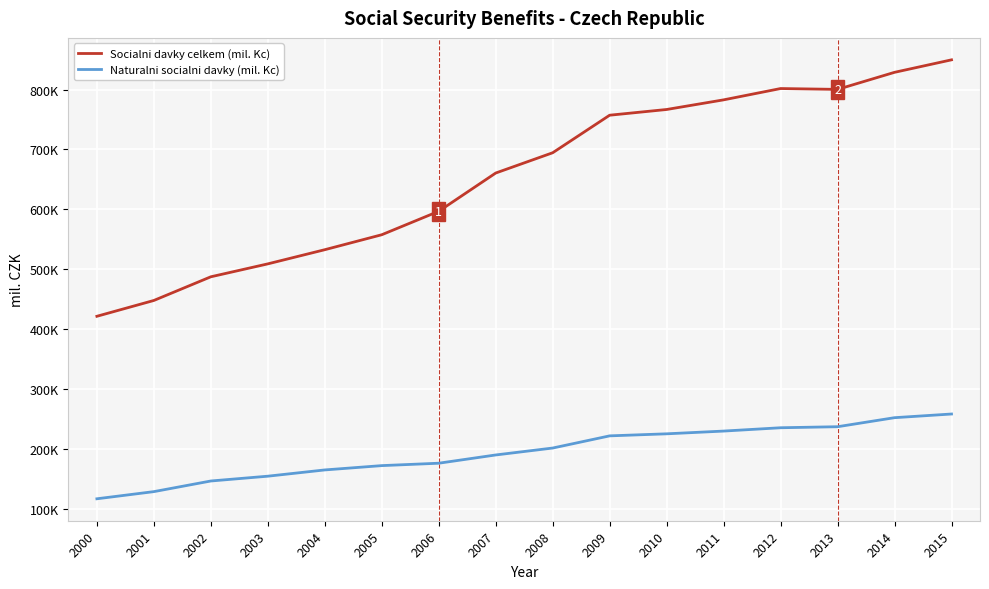

Rank the categories by Naturalni socialni davky (mil. Kc) value from lowest to highest.

2000, 2001, 2002, 2003, 2004, 2005, 2006, 2007, 2008, 2009, 2010, 2011, 2012, 2013, 2014, 2015